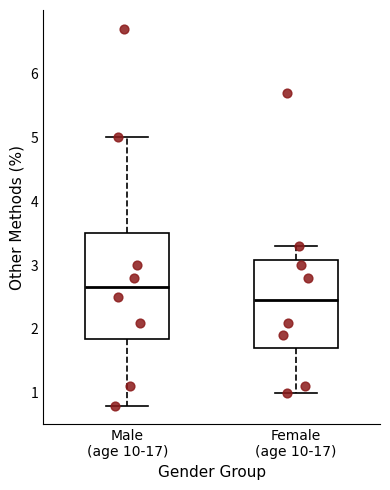

Comparing the boxes themselves (not the whiskers), which one is the tallest?

Male (age 10-17)